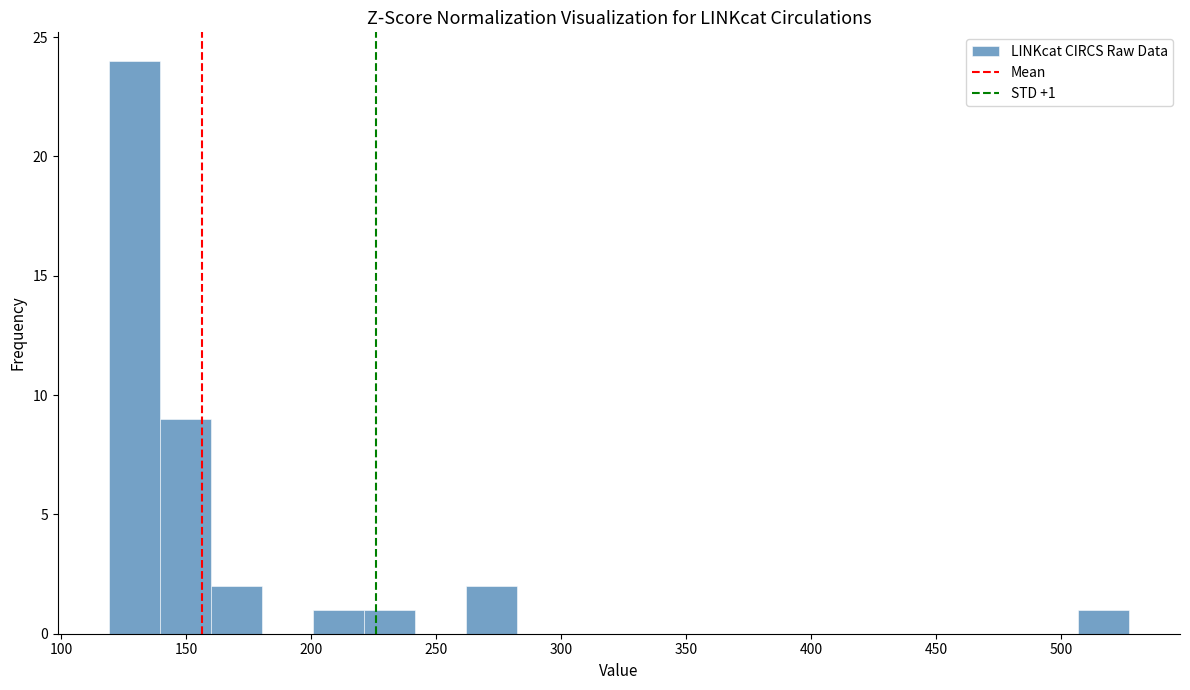

Over which range of the x-axis is the bar tallest?

120 to 140